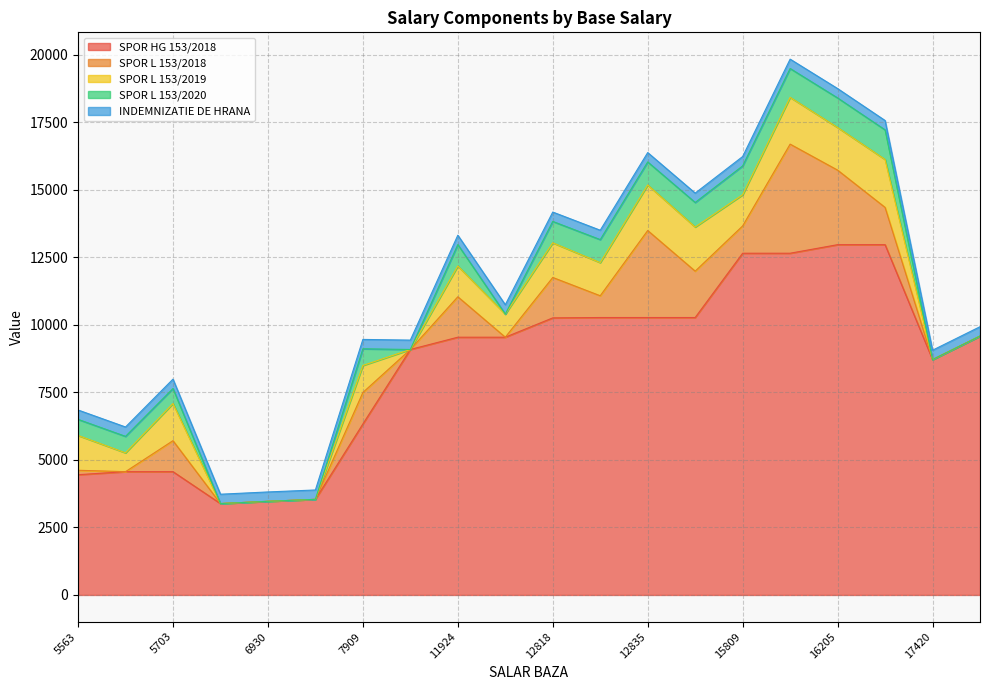

Which has a higher value, 17420 or 5563?

17420